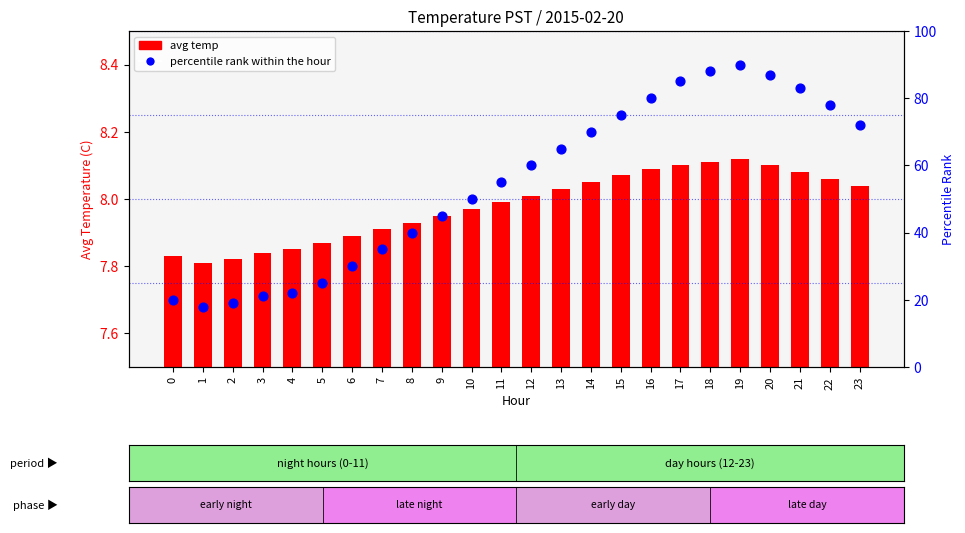

Which series reaches the minimum Y coordinate?

avg temp